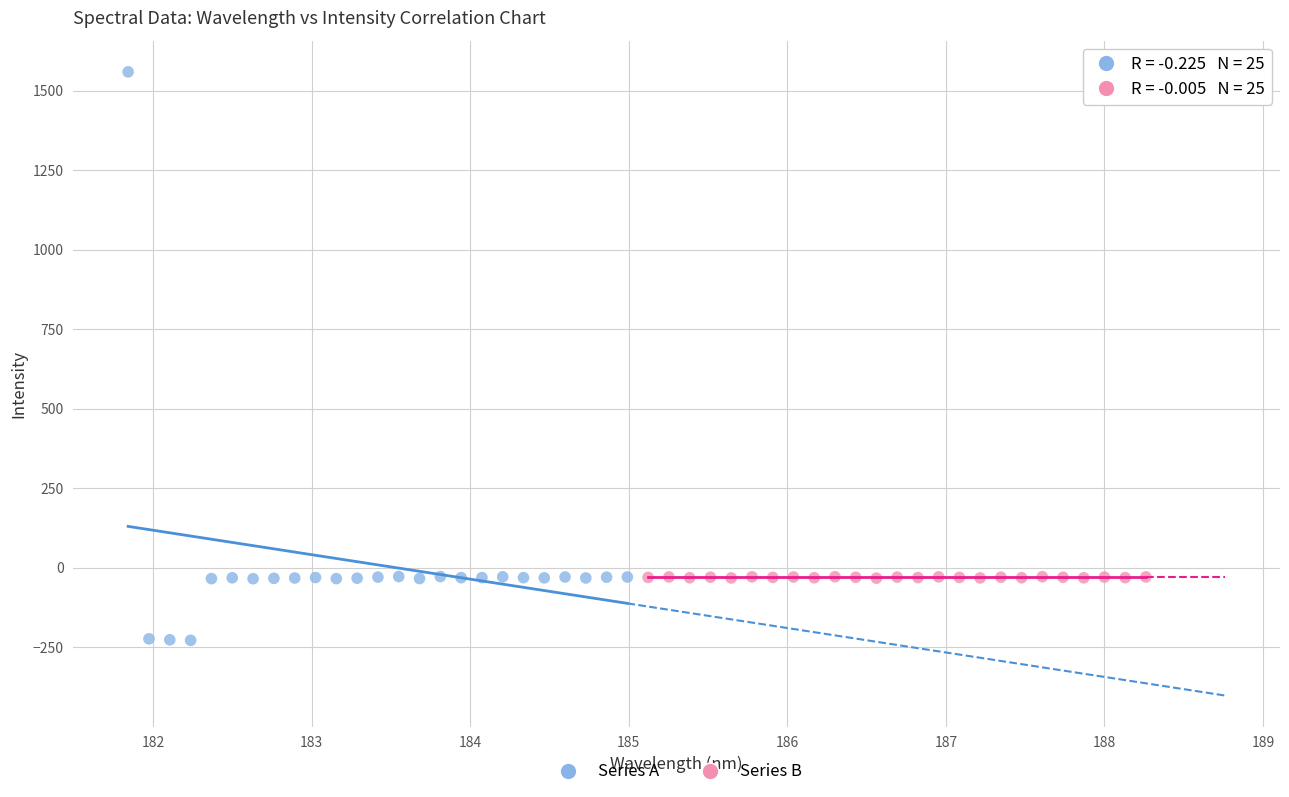

Which series has the largest Y range (max minus min)?

Series A